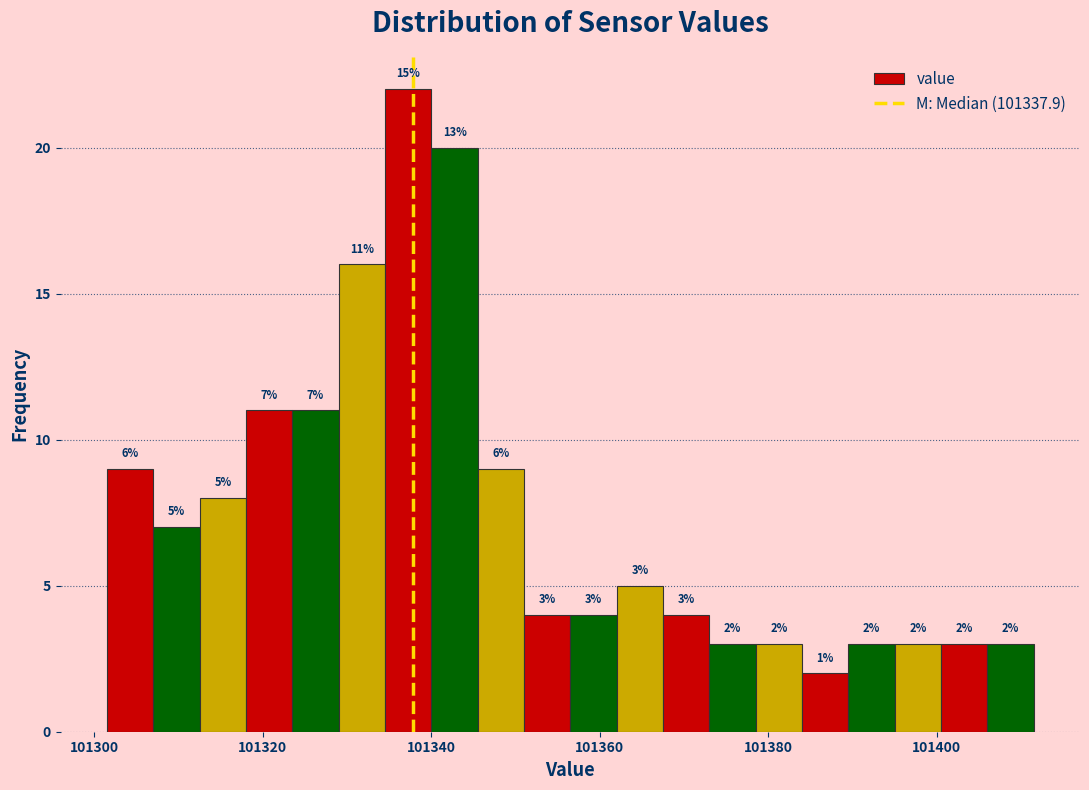

Around what value on the x-axis is the tallest bar? Give the approximate position of its centre, as read against the axis.

101338